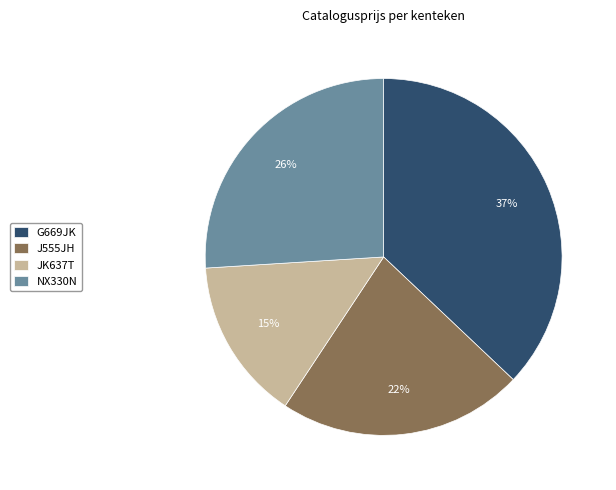

Which has a higher value, J555JH or JK637T?

J555JH